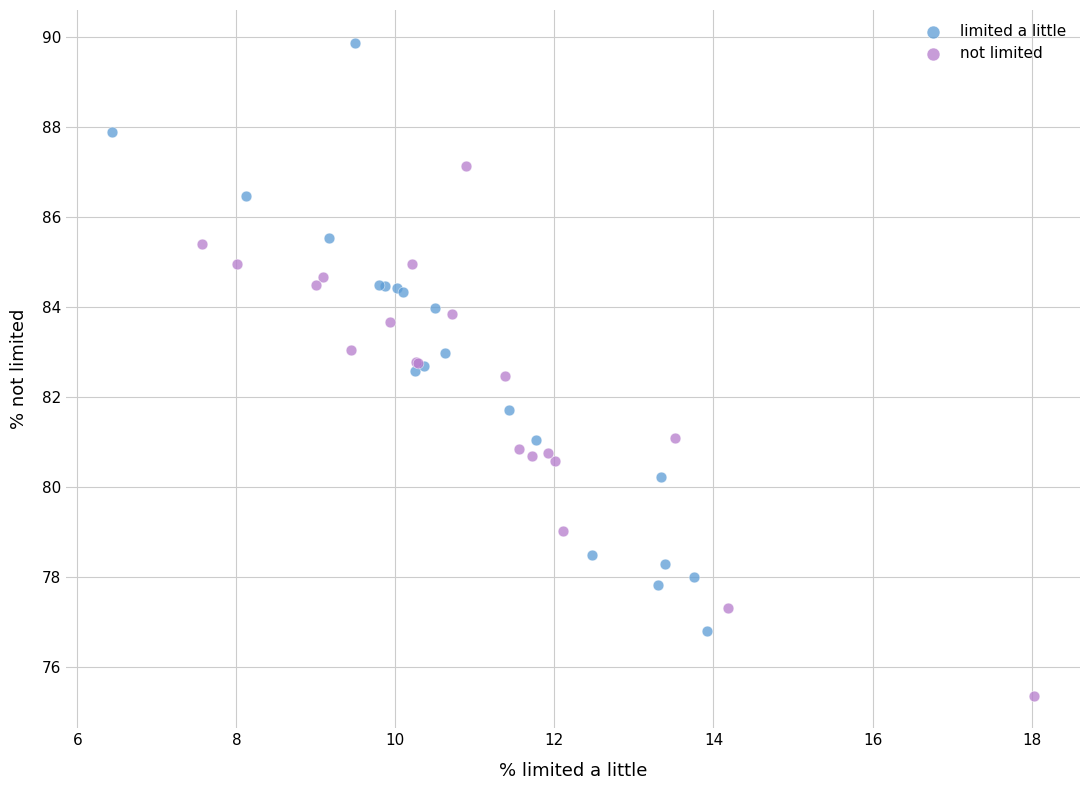

Which series reaches the maximum Y coordinate?

limited a little